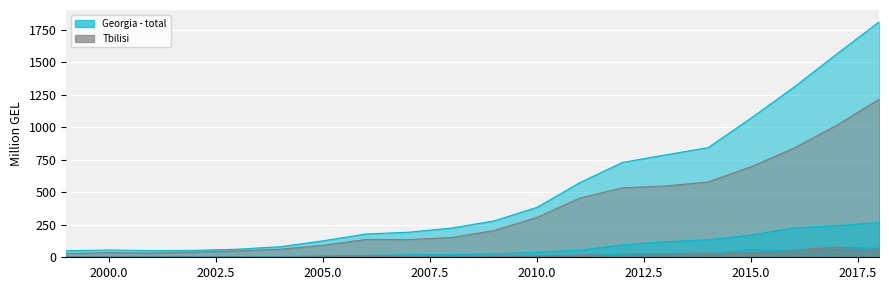

What is the spread (max minus min) of values at 2002?

53.1